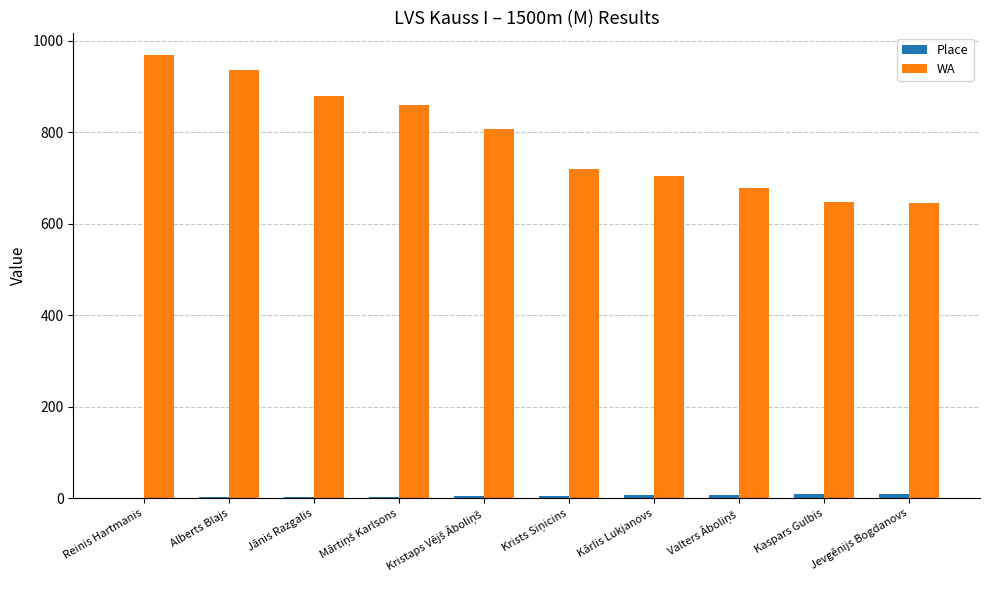

Which label corresponds to the largest value in the chart?

Reinis Hartmanis